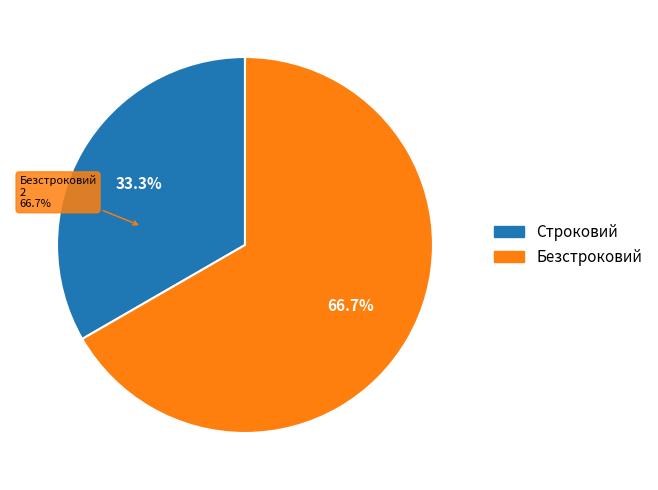

How many segments does this pie chart have?

2